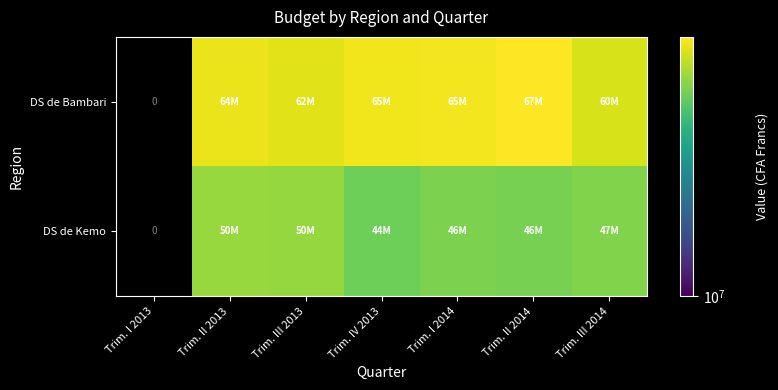

Is it true that DS de Kemo equals 11983920.7 at Trim. III 2014?

False